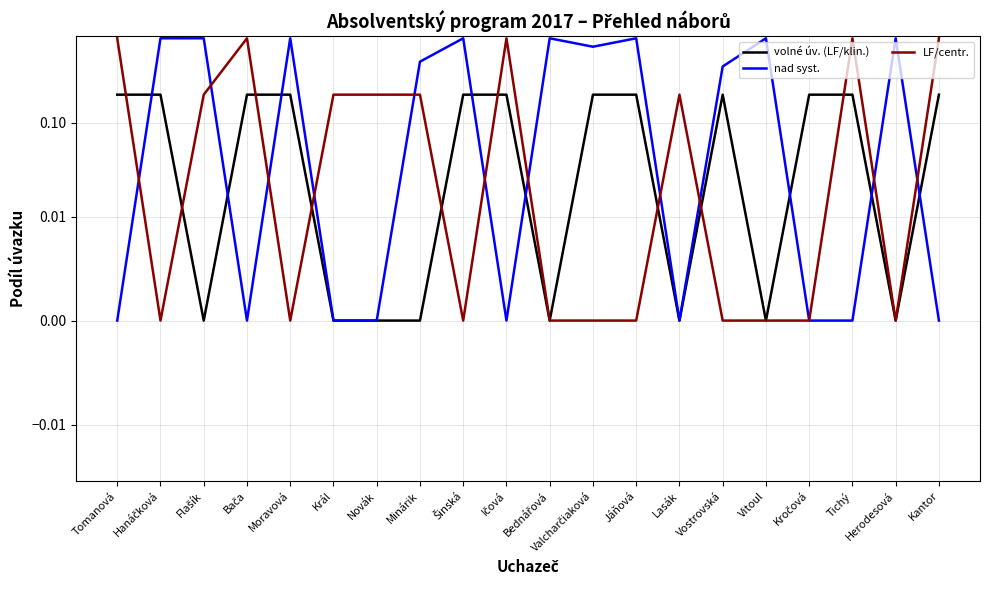

At which label does nad syst. reach its peak?

Hanáčková